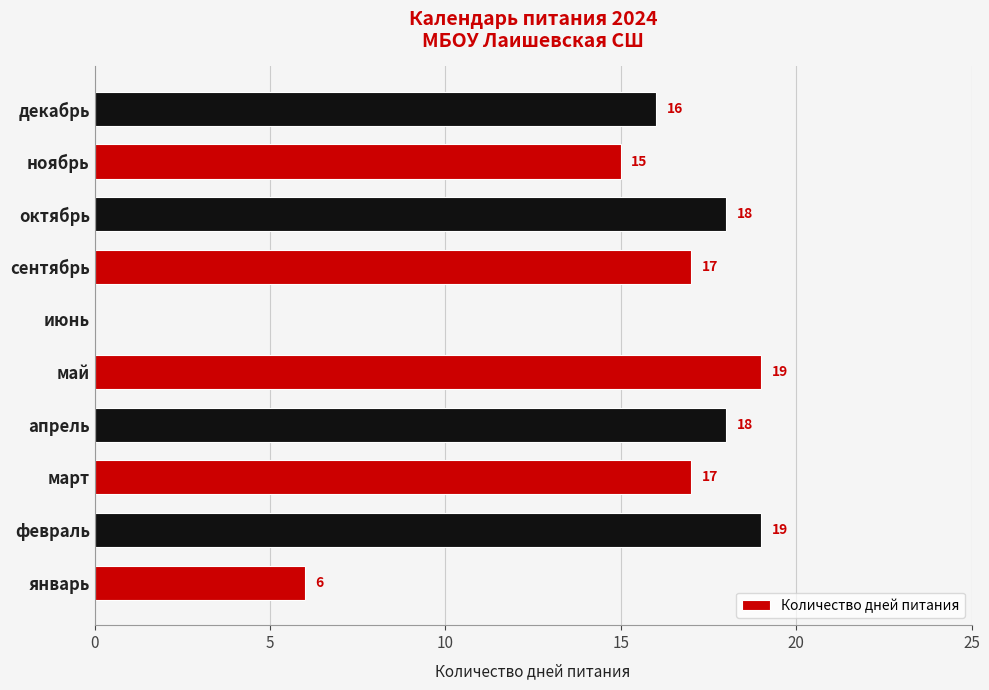

The value at февраль is 12. True or false?

False